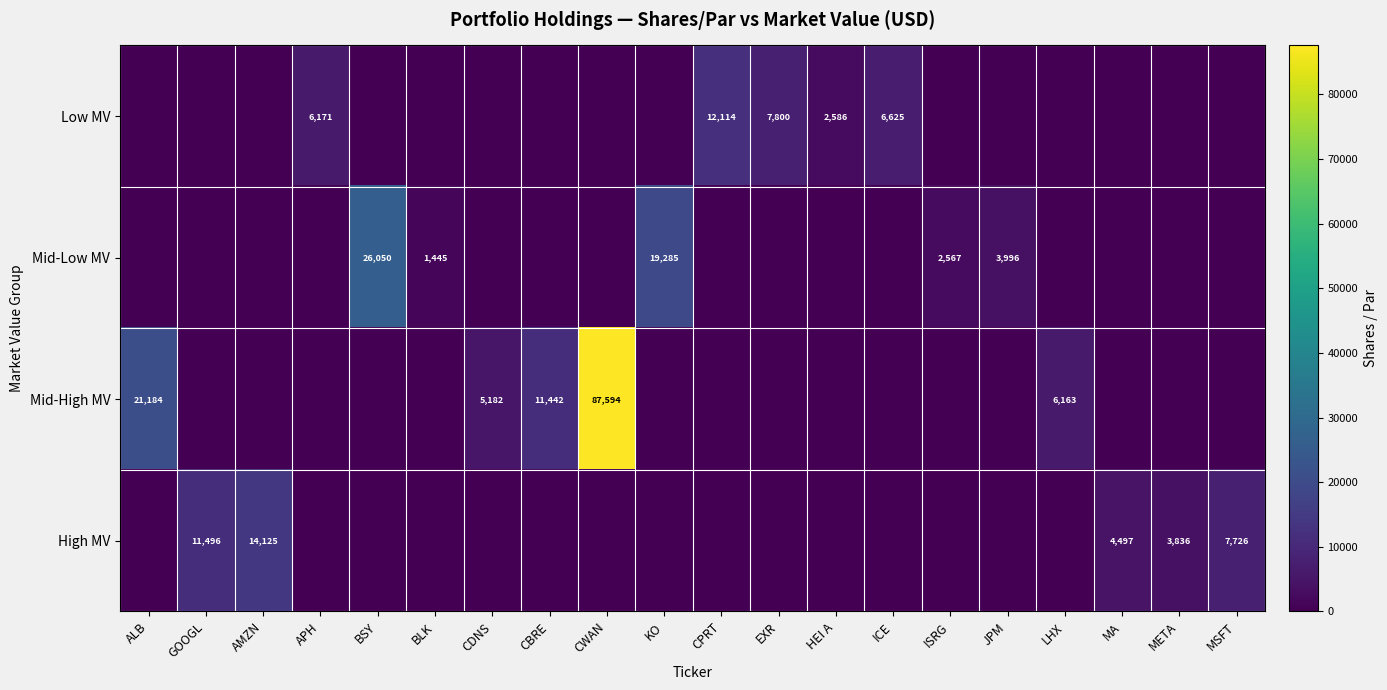

What is the sum of the Mid-High MV values at CBRE and CDNS?

16624